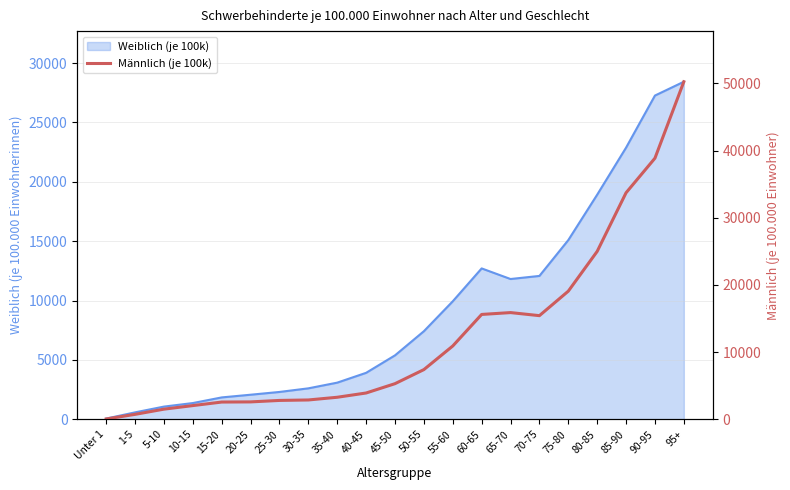

How many interior local valleys (lower than both neighbors) does the data have?

1